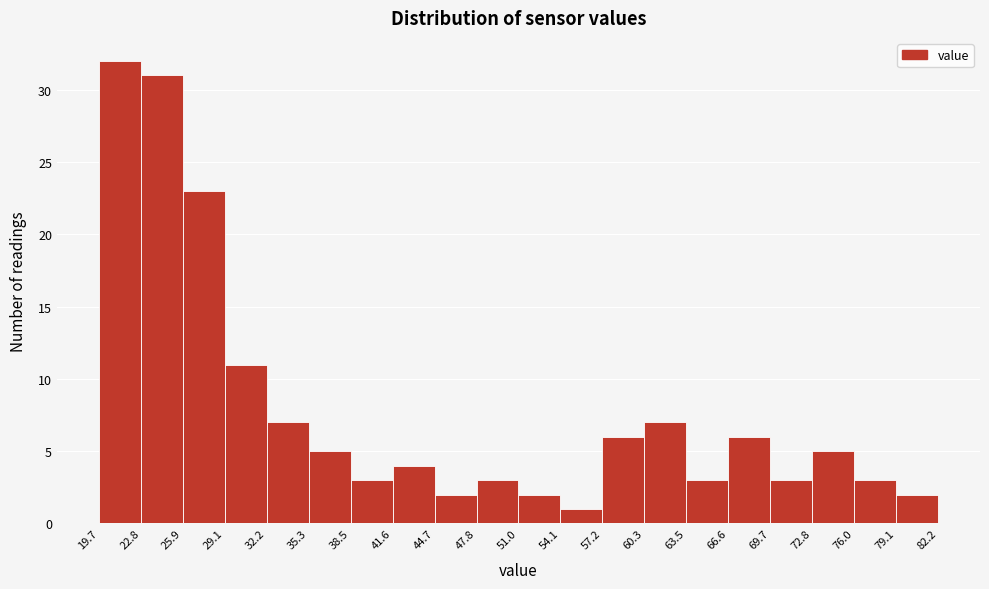

Reading left to right, transcribe this chart: for each bar, give the range it covers on the x-axis and its height. The values are not printed on the chart, so give them approximately, as read against the axis.

19.7 to 22.8: 32
22.8 to 25.9: 31
25.9 to 29.1: 23
29.1 to 32.2: 11
32.2 to 35.3: 7
35.3 to 38.5: 5
38.5 to 41.6: 3
41.6 to 44.7: 4
44.7 to 47.8: 2
47.8 to 51.0: 3
51.0 to 54.1: 2
54.1 to 57.2: 1
57.2 to 60.3: 6
60.3 to 63.5: 7
63.5 to 66.6: 3
66.6 to 69.7: 6
69.7 to 72.8: 3
72.8 to 76.0: 5
76.0 to 79.1: 3
79.1 to 82.2: 2